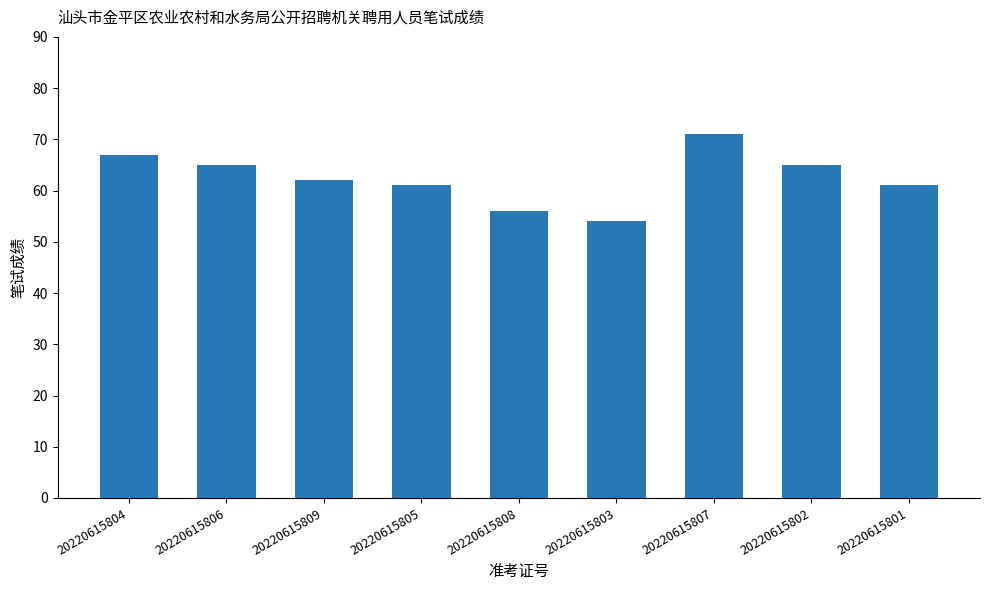

Is it true that the value at 20220615807 is 71?

True